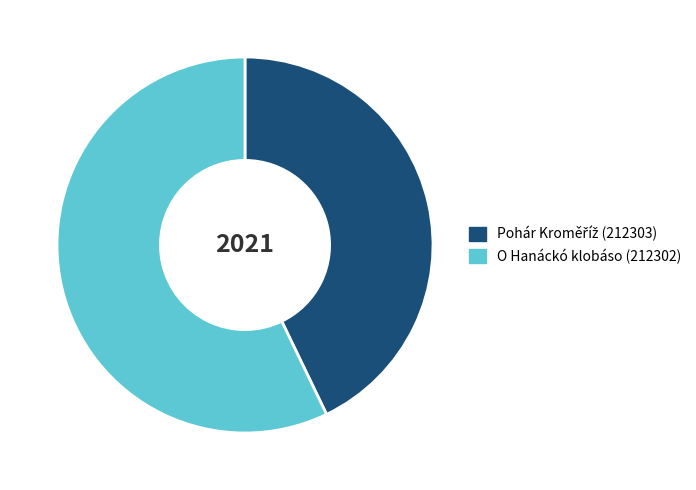

Is it true that O Hanáckó klobáso (212302) is 70% of the pie?

False